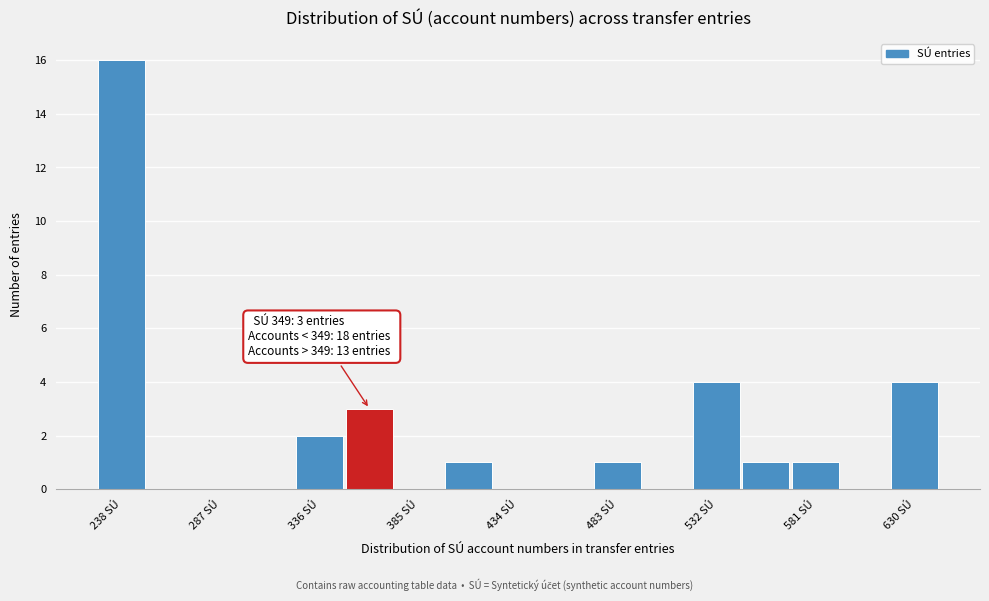

Which range on the x-axis has the tallest bar?

225 to 250